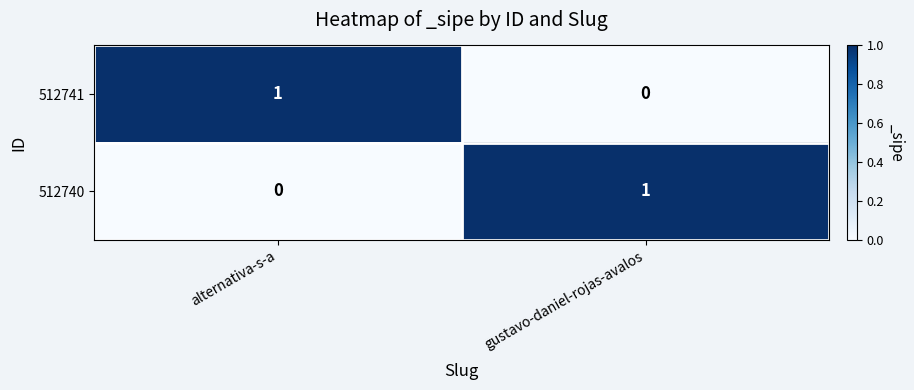

At how many categories does at least one series exceed 0?

2